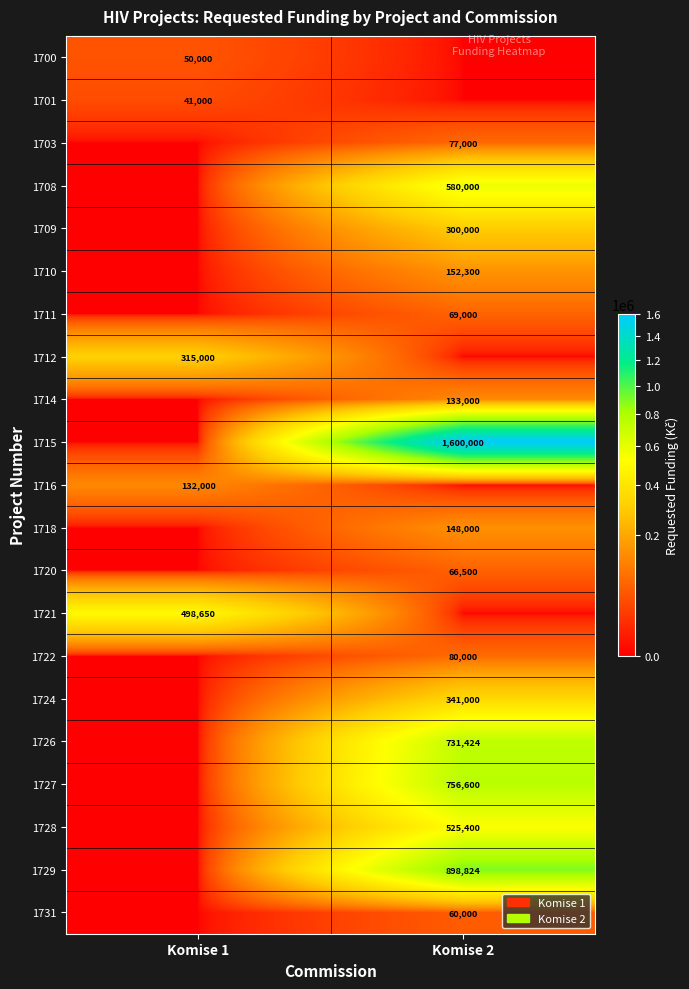

Is it true that 1724 equals 341000 at Komise 2?

True